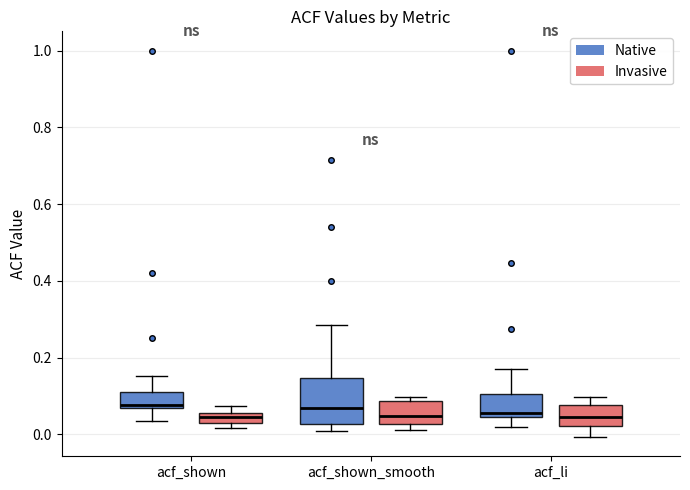

Where does the lower whisker of the box for acf_li (Native) end on the y-axis? The values are not printed on the chart, so give them approximately, as read against the axis.

0.02